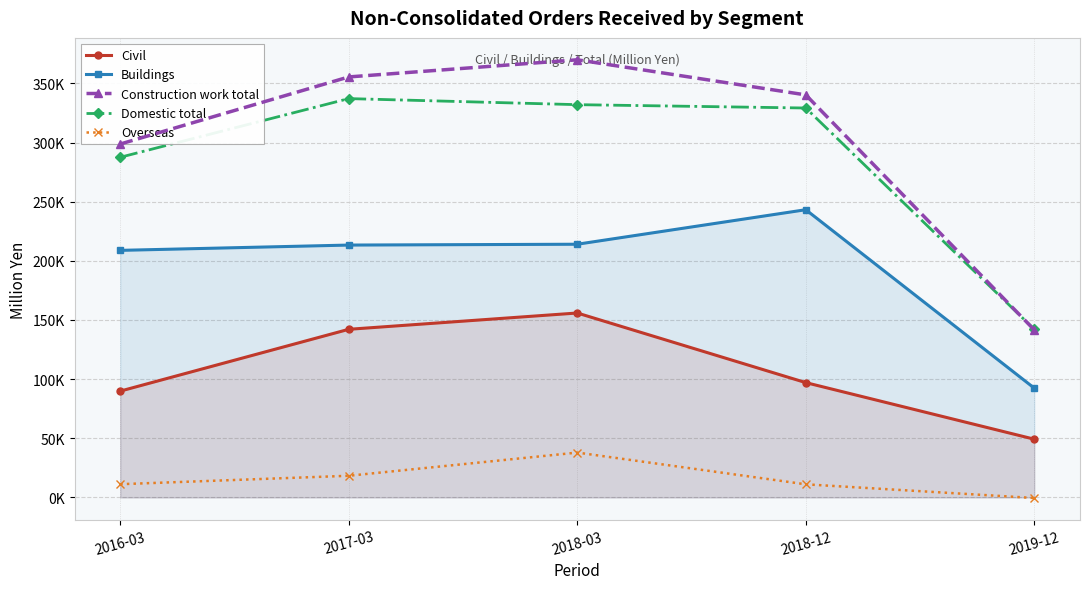

Rank the series at 2016-03 from highest to lowest value.

Construction work total, Domestic total, Buildings, Civil, Overseas